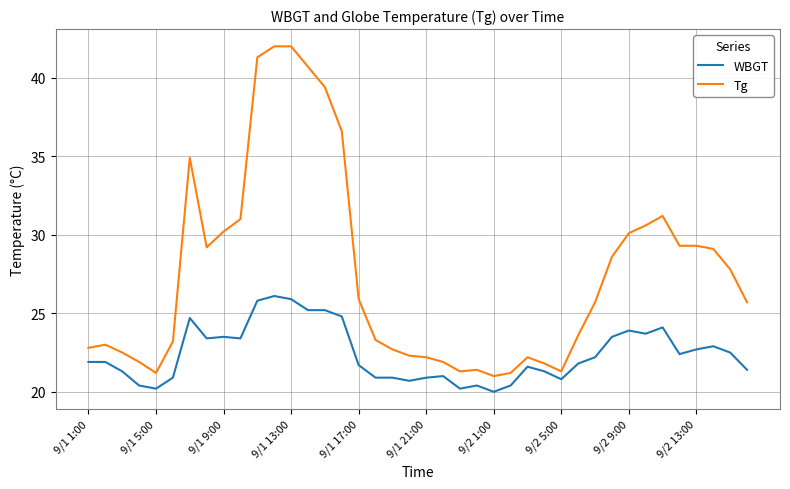

How many series are shown in this chart?

2